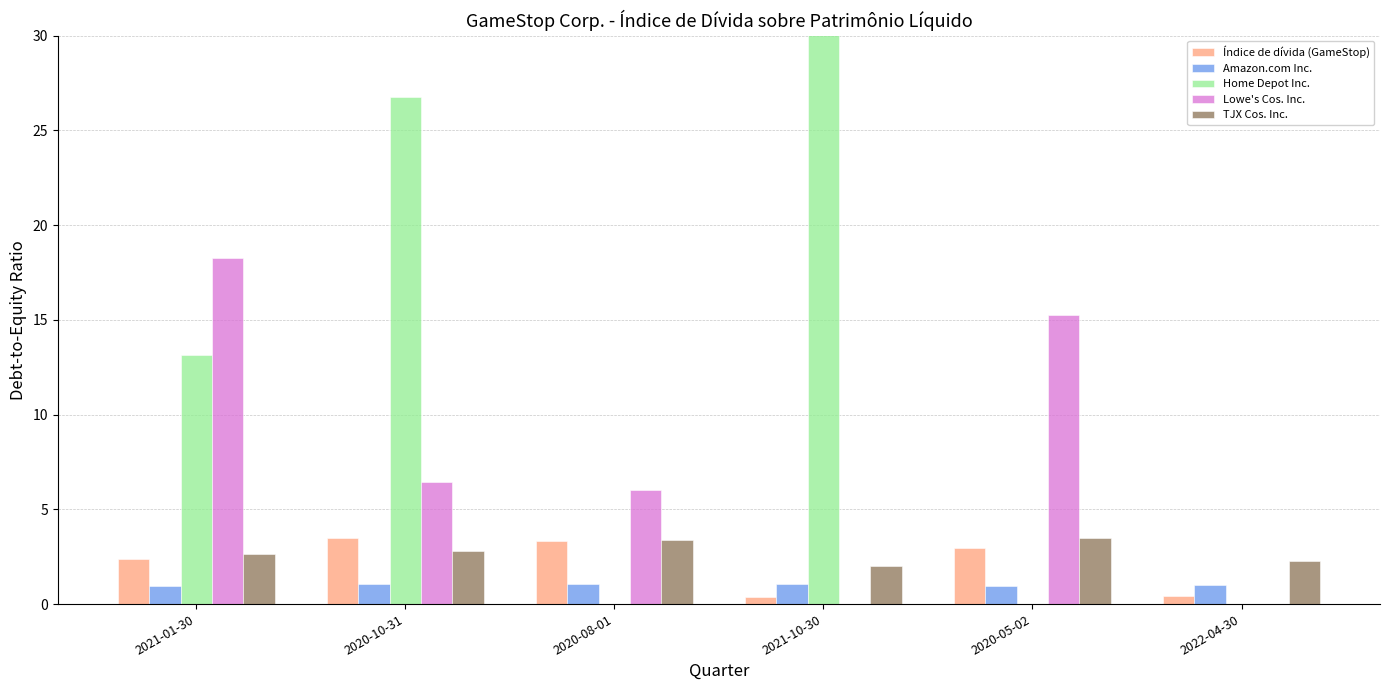

Rank the series by their maximum value, from highest to lowest.

Home Depot Inc., Lowe's Cos. Inc., Índice de dívida (GameStop), TJX Cos. Inc., Amazon.com Inc.